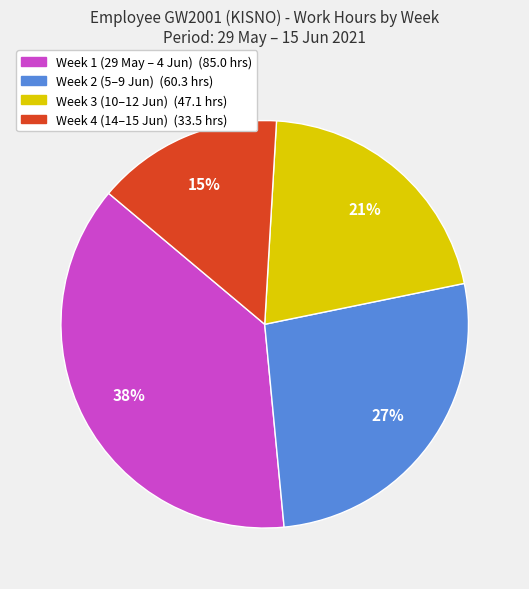

To the nearest percent, what is the average slice percentage?

25%